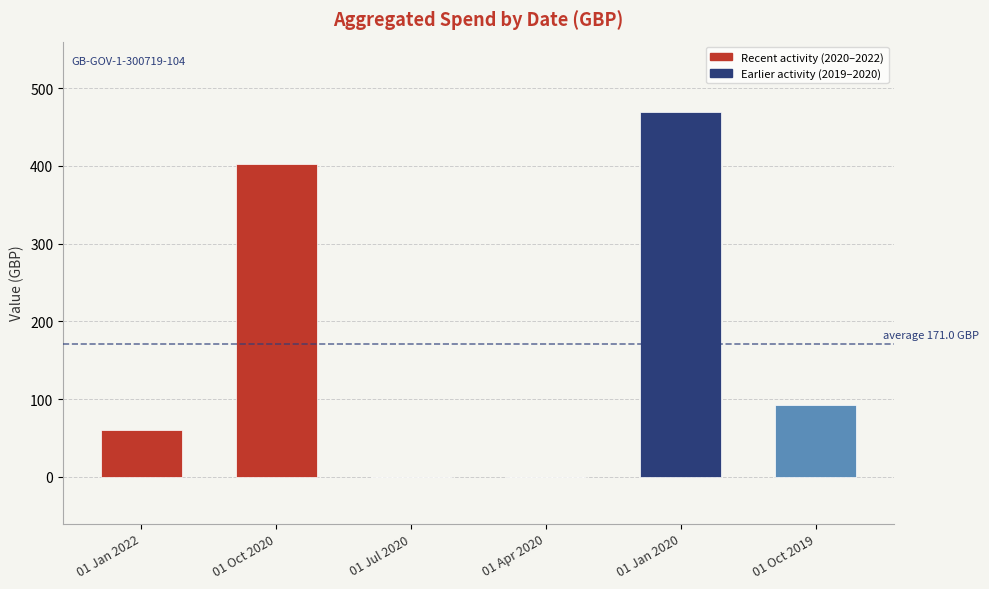

What is the value of the 1st bar from the left?

61